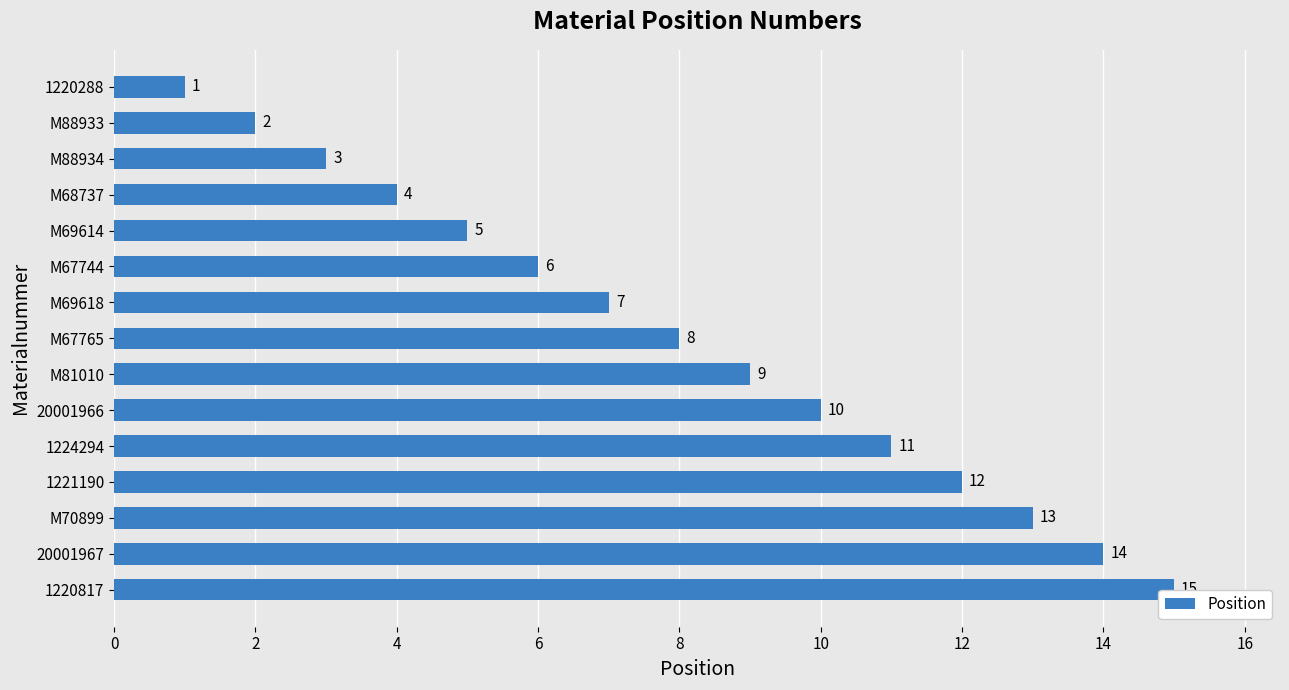

What is the difference between the maximum and minimum values?

14